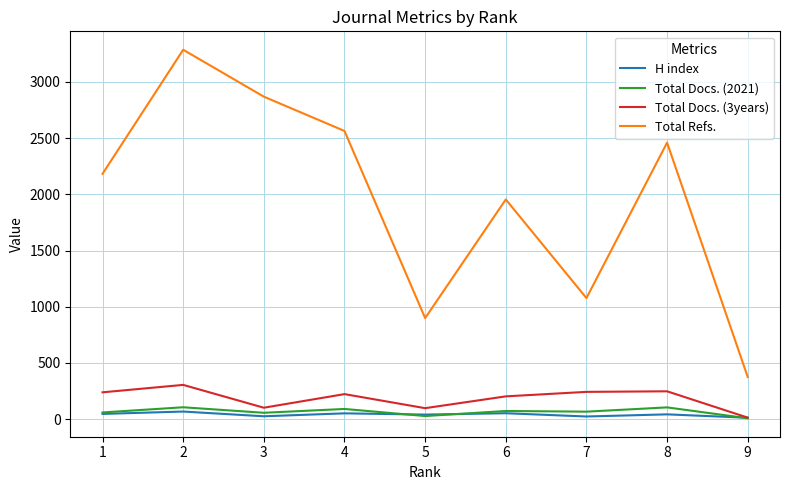

Between 4 and 9, which series saw the biggest shift?

Total Refs.